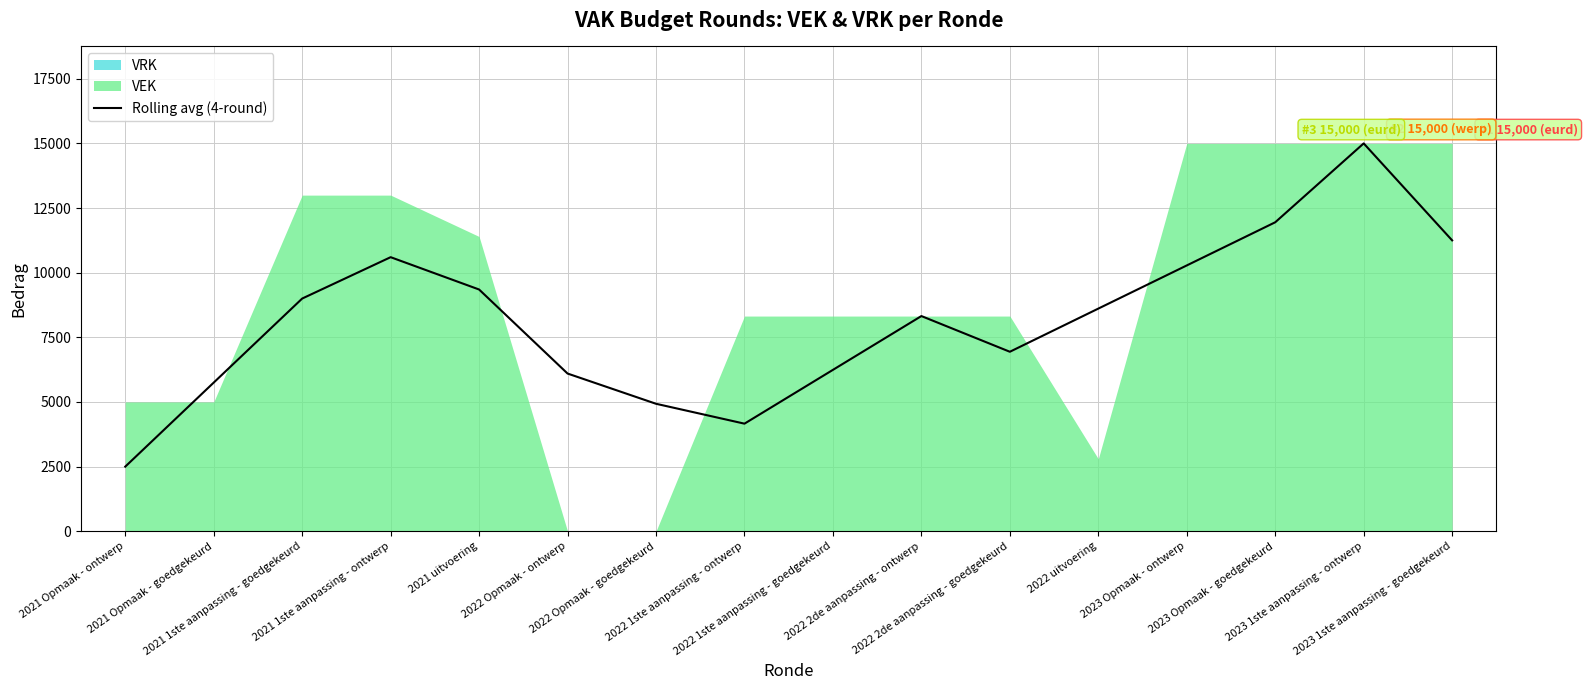

Rank the categories by value from lowest to highest.

2021 Opmaak - ontwerp, 2022 1ste aanpassing - ontwerp, 2022 Opmaak - goedgekeurd, 2021 Opmaak - goedgekeurd, 2022 Opmaak - ontwerp, 2022 1ste aanpassing - goedgekeurd, 2022 2de aanpassing - goedgekeurd, 2022 2de aanpassing - ontwerp, 2022 uitvoering, 2021 1ste aanpassing - goedgekeurd, 2021 uitvoering, 2023 Opmaak - ontwerp, 2021 1ste aanpassing - ontwerp, 2023 1ste aanpassing - goedgekeurd, 2023 Opmaak - goedgekeurd, 2023 1ste aanpassing - ontwerp